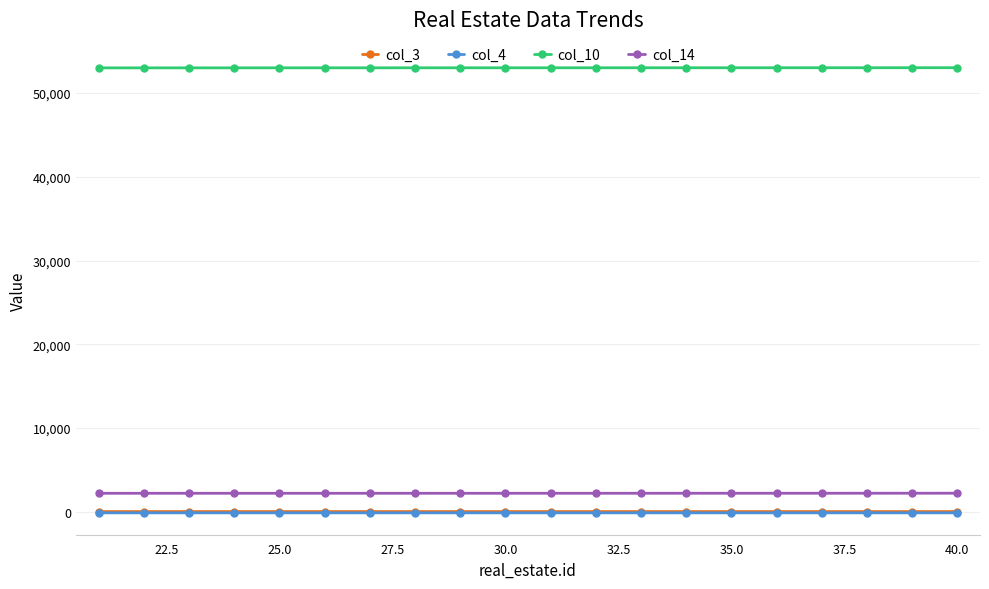

What is the value of the col_10 point at the 11th from the left?

53024.0